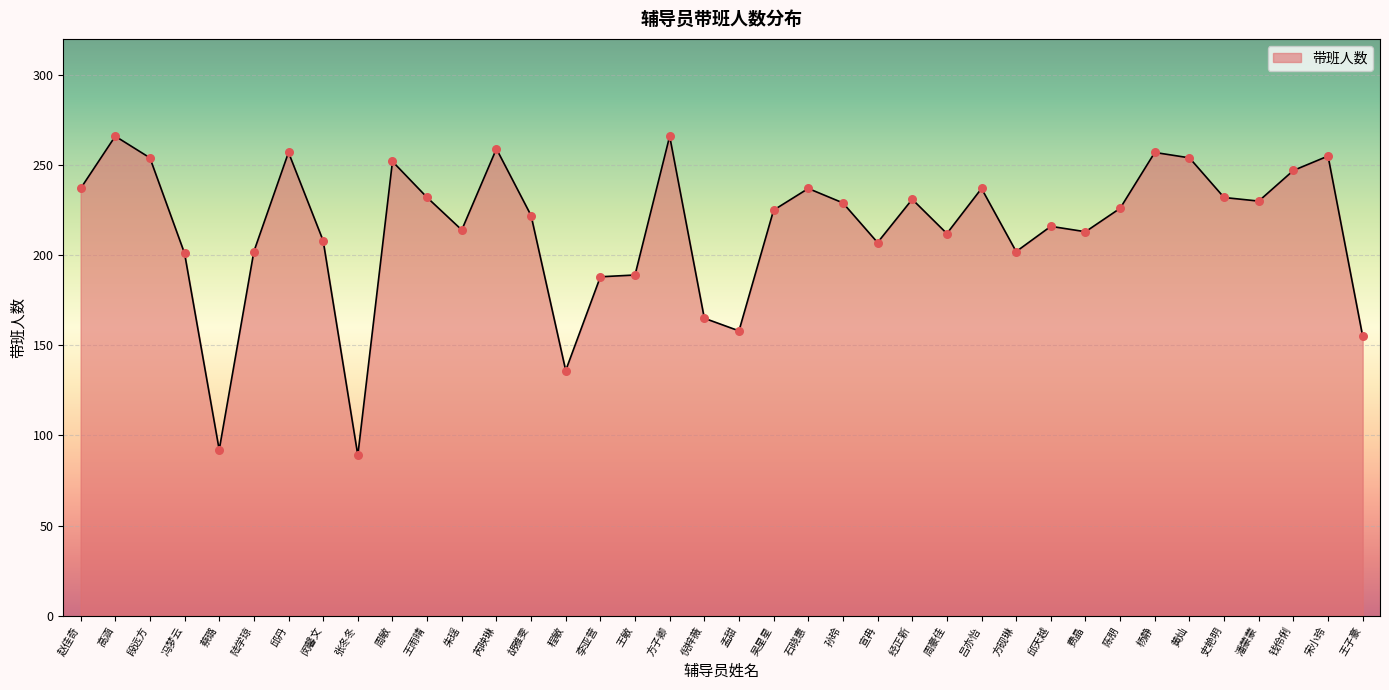

Which has a higher value, 闵馨文 or 经正新?

经正新